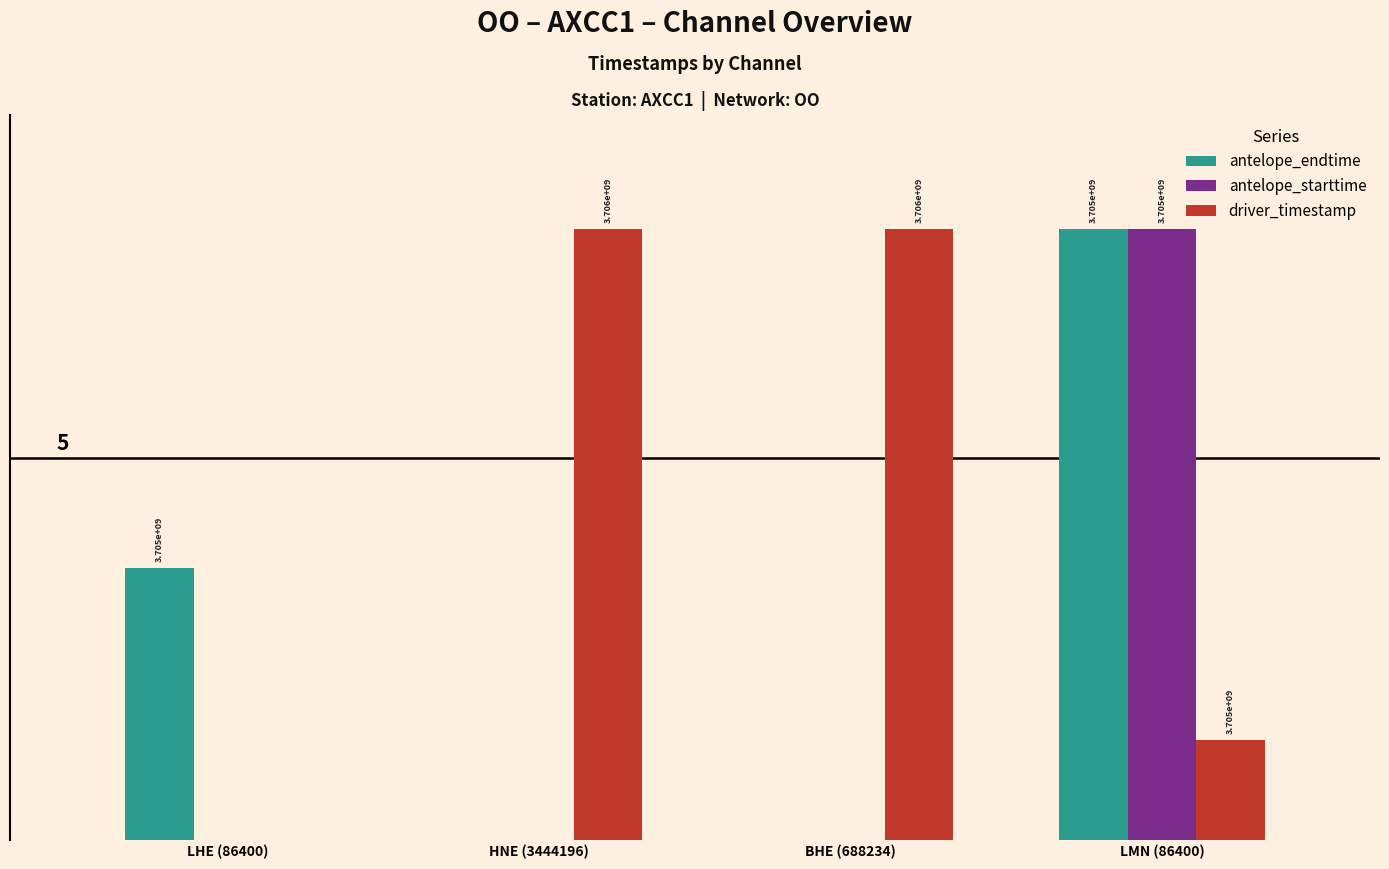

What is the average value of the driver_timestamp series?

4.3